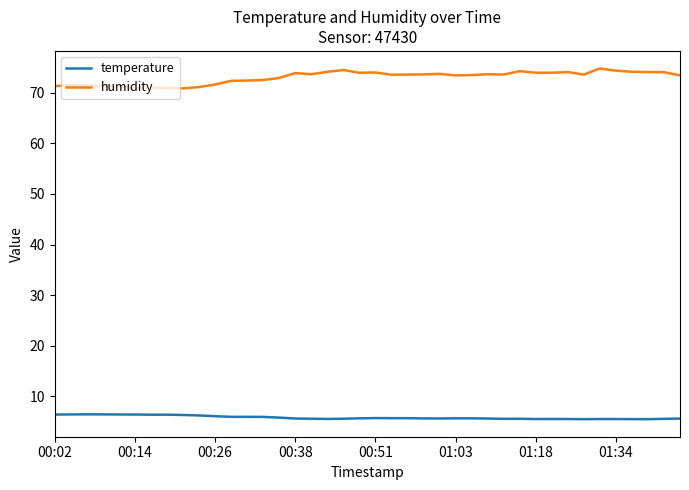

What is the smallest value displayed?

5.5